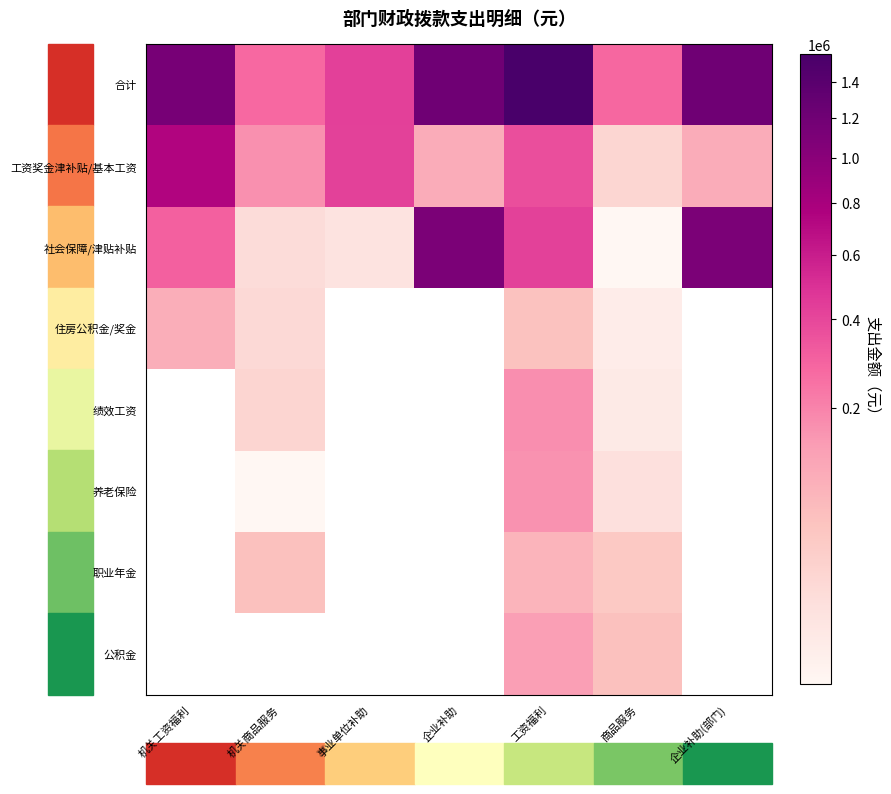

List the labels in order of 养老保险 value, smallest first.

商品服务, 企业补助(部门), 机关工资福利, 机关商品服务, 事业单位补助, 企业补助, 工资福利